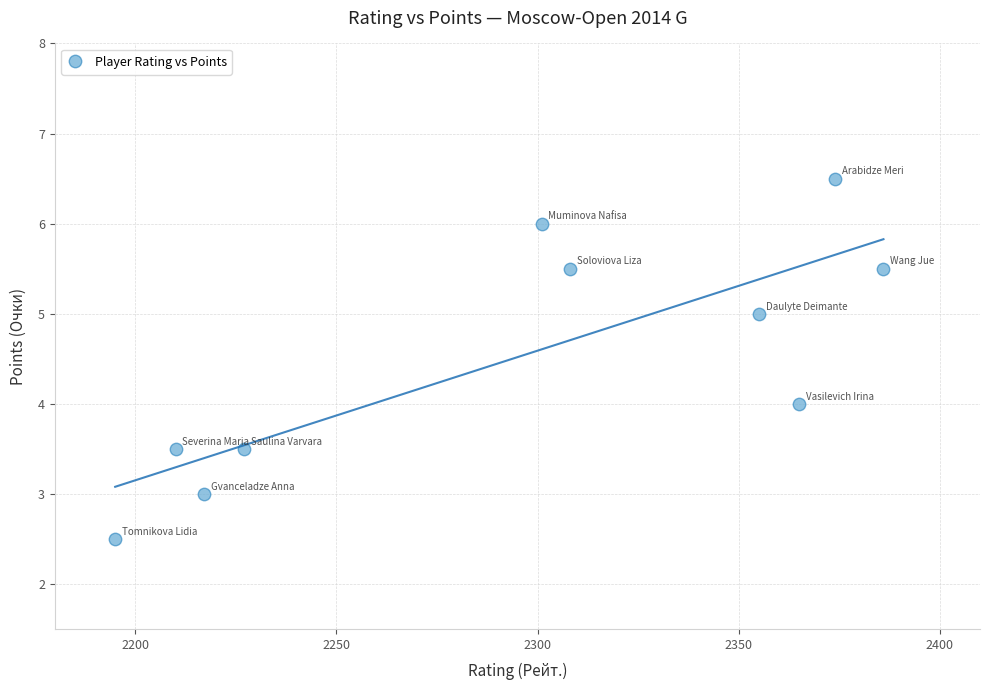

What is the range of X values (max minus min)?

191.0